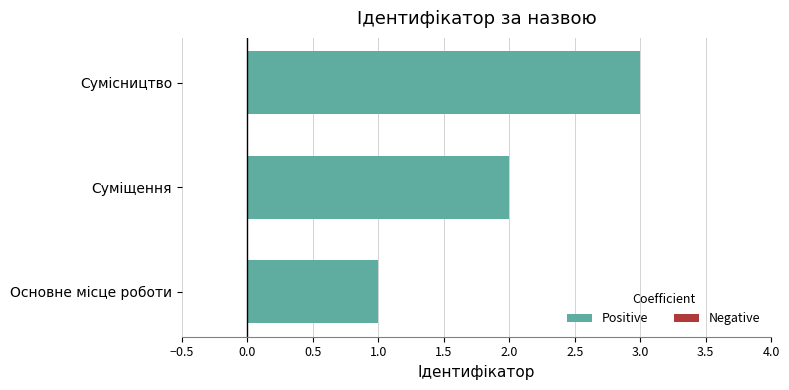

Are the bars grouped side by side (vs. stacked)?

No